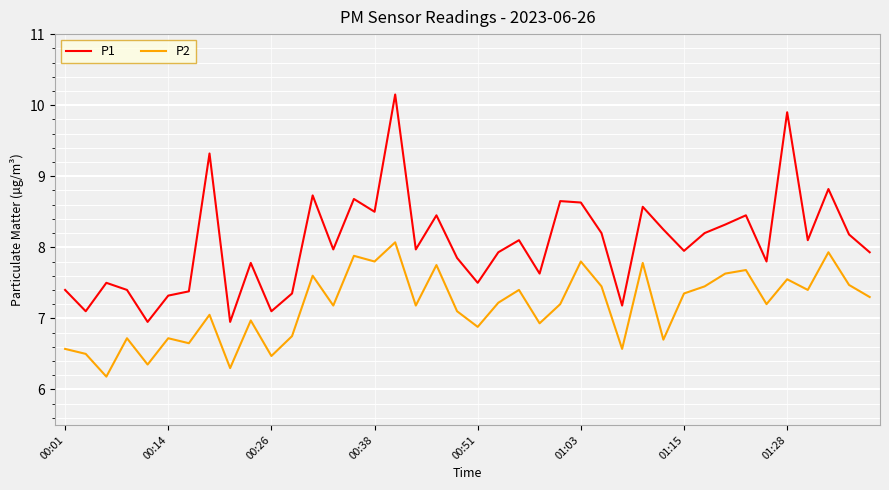

How many interior local peaks does the P1 series have?

13